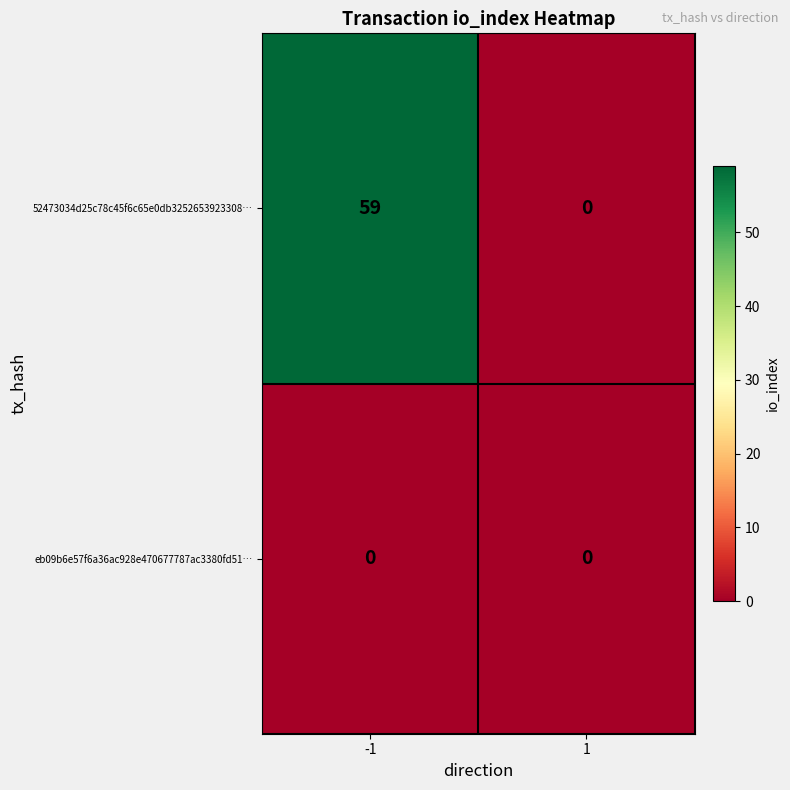

At which category is the sum across all series the highest?

-1